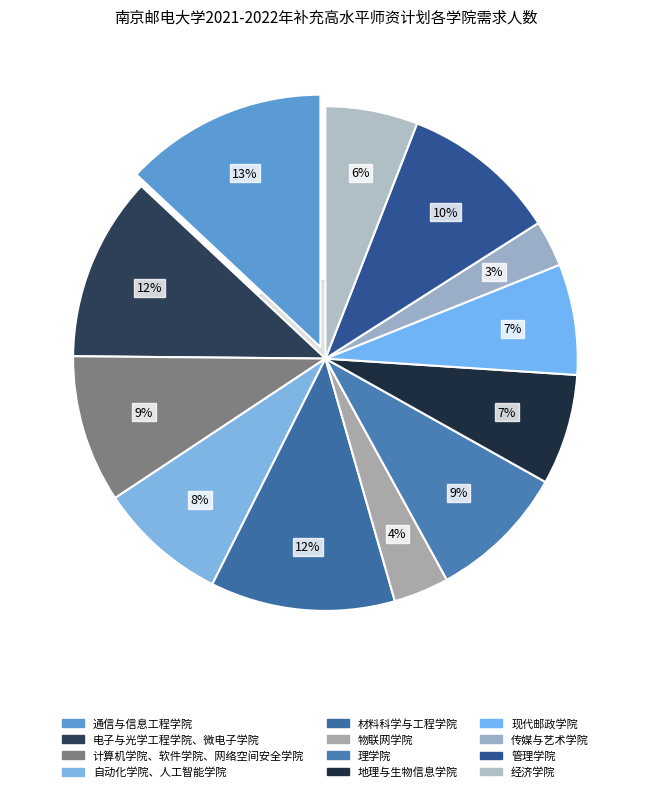

Is 现代邮政学院 the majority of the pie?

No